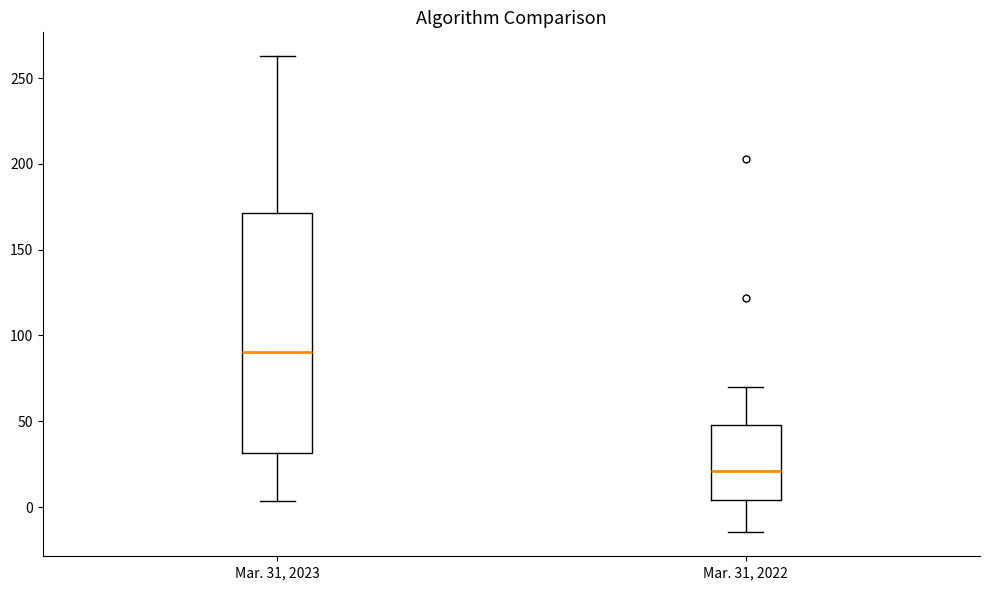

Where does the median line of the box for Mar. 31, 2023 sit on the y-axis? The values are not printed on the chart, so give them approximately, as read against the axis.

90